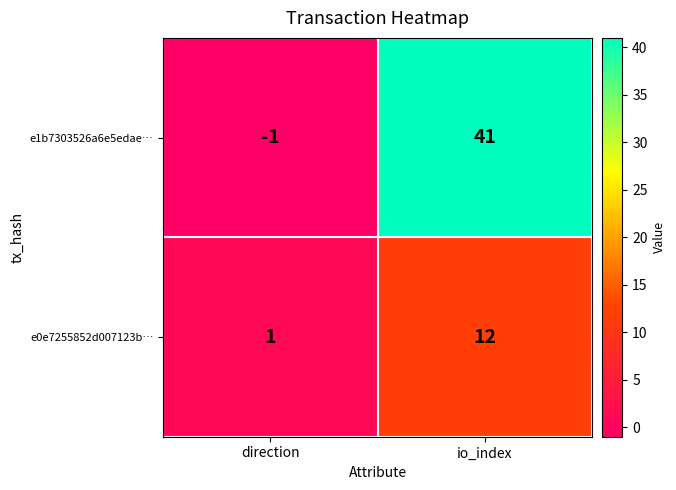

Which label corresponds to the smallest value in the chart?

direction